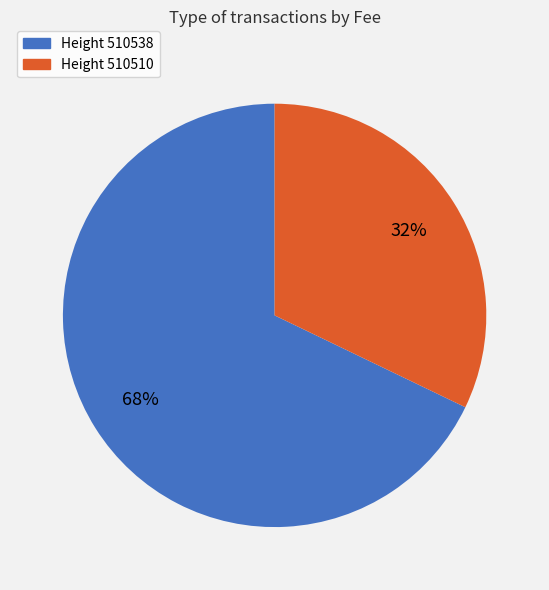

Is there a majority slice in this chart?

Yes